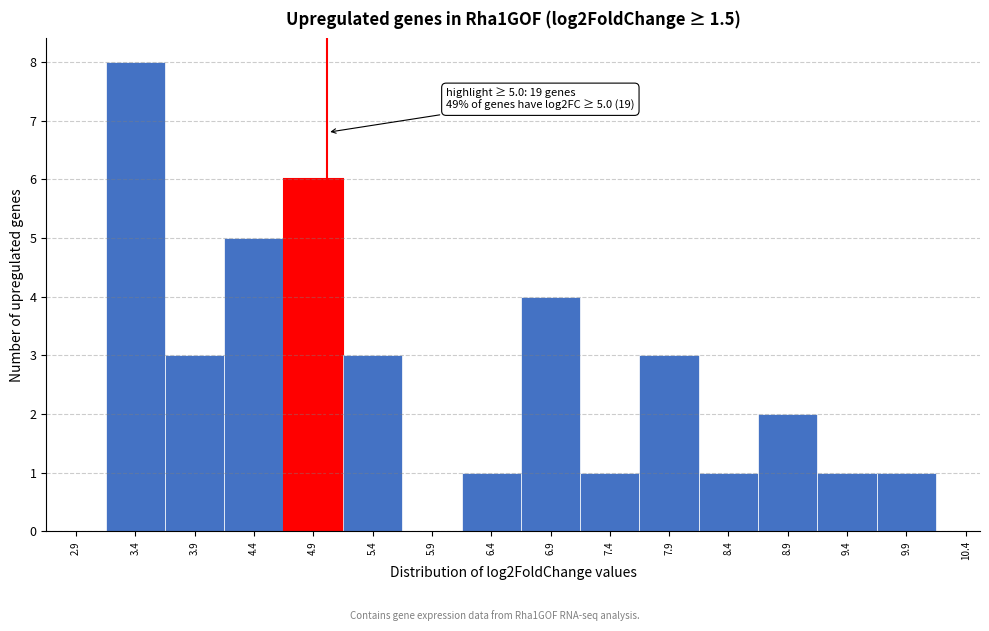

Which range on the x-axis has the tallest bar?

3.13 to 3.63